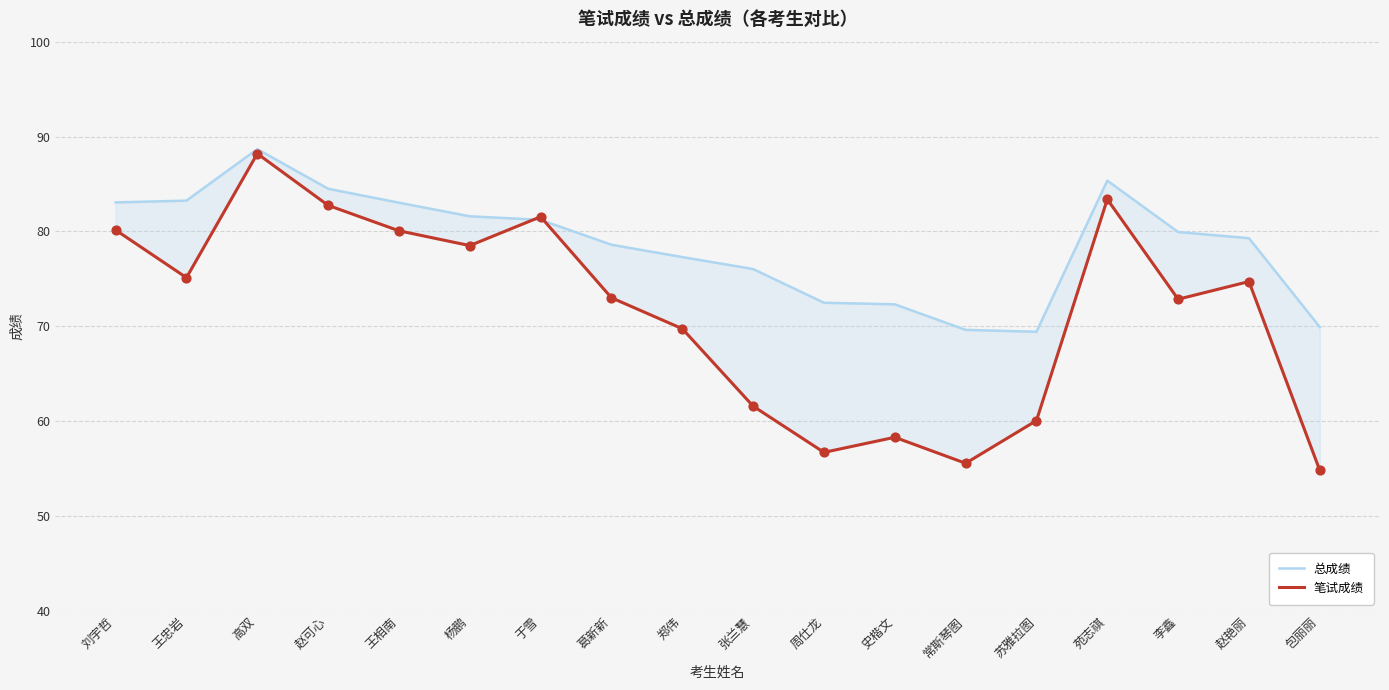

Which series reaches the maximum Y coordinate?

总成绩